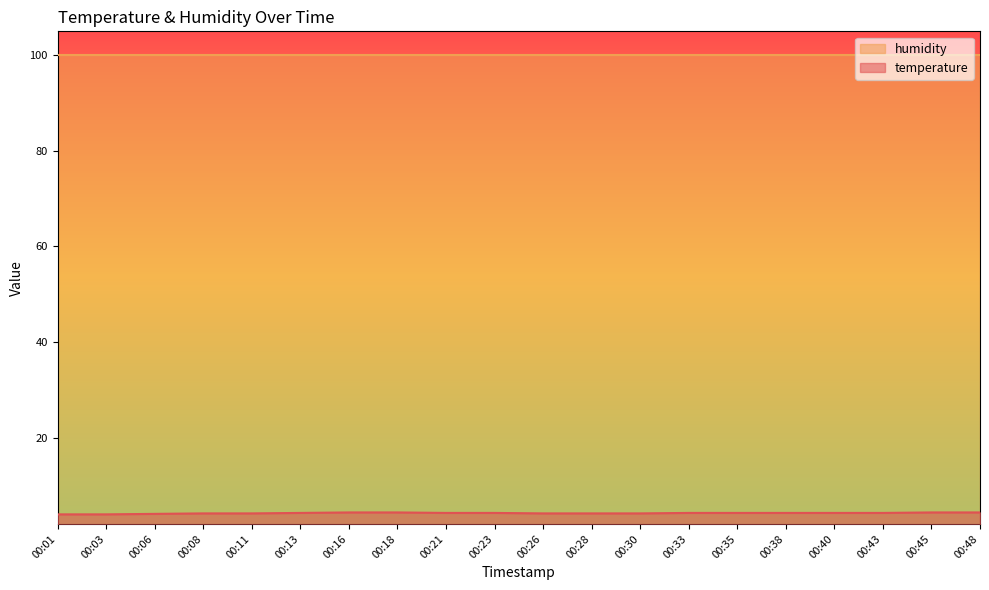

Approximately how many times larger is the value at 00:21 compared to 00:06?

1.0